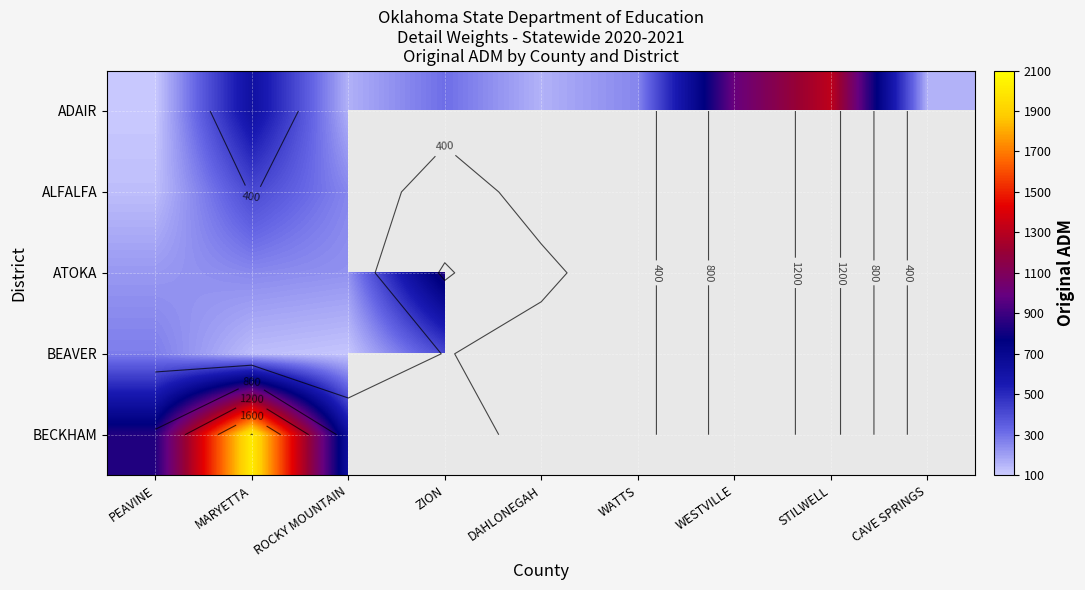

Which series has the largest total across all categories?

ADAIR